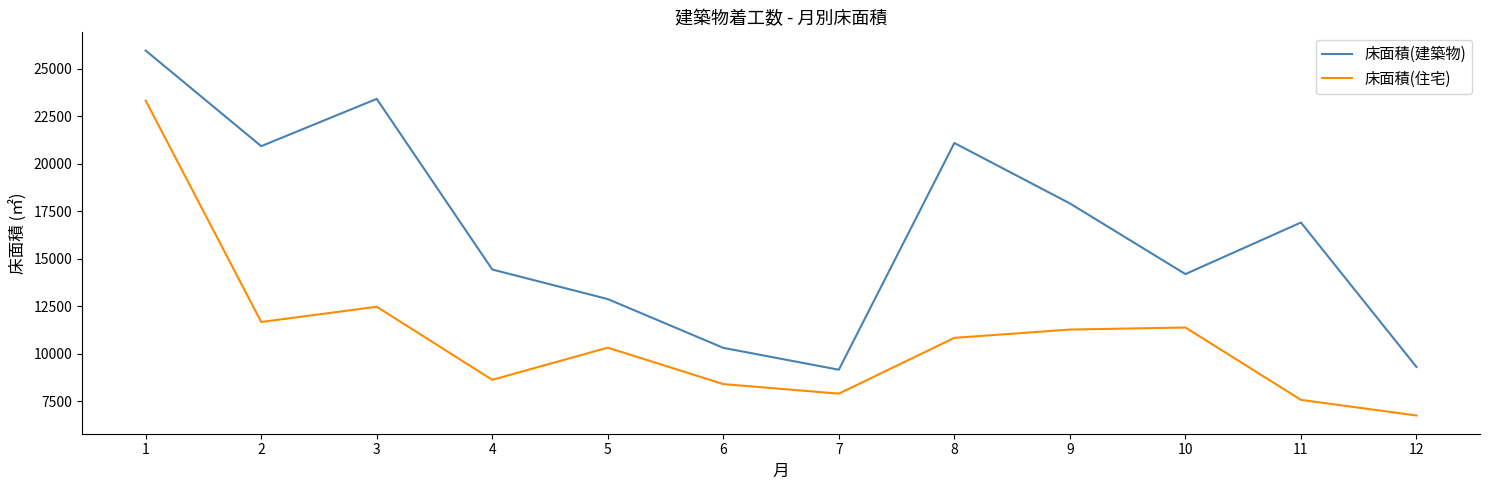

Is the value of 床面積(住宅) at 10 greater than the value of 床面積(建築物) at 12?

Yes